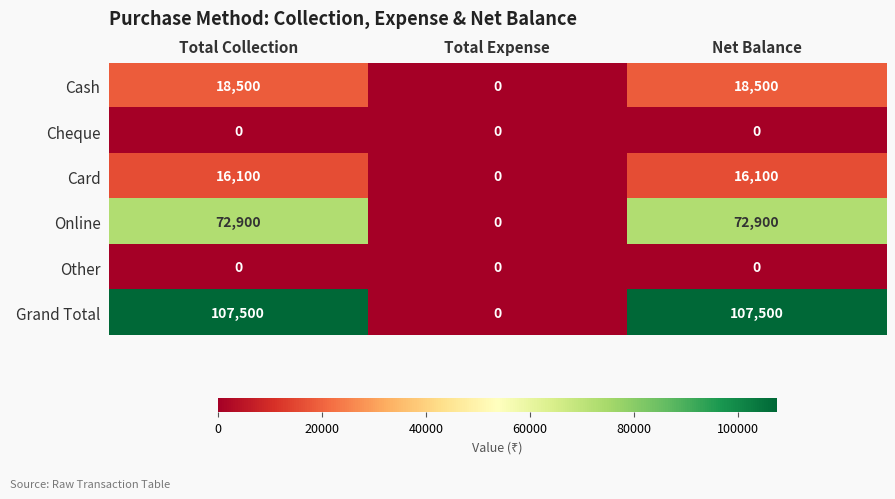

Reading right to left, transcribe all the data shown in this chart.

Cash: Net Balance=18500	Total Expense=0	Total Collection=18500
Cheque: Net Balance=0	Total Expense=0	Total Collection=0
Card: Net Balance=16100	Total Expense=0	Total Collection=16100
Online: Net Balance=72900	Total Expense=0	Total Collection=72900
Other: Net Balance=0	Total Expense=0	Total Collection=0
Grand Total: Net Balance=107500	Total Expense=0	Total Collection=107500